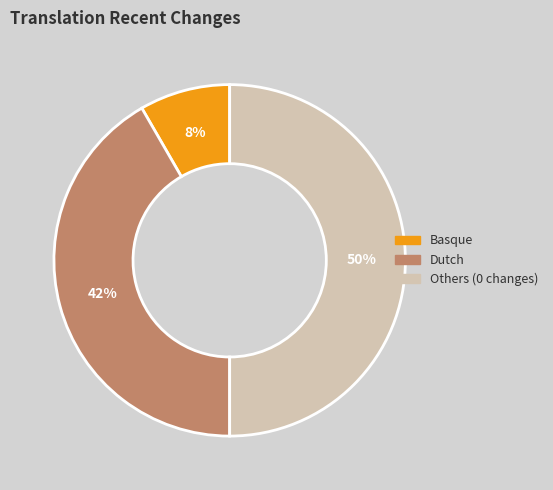

To the nearest percent, what is the difference between the largest and smallest slice percentages?

42%